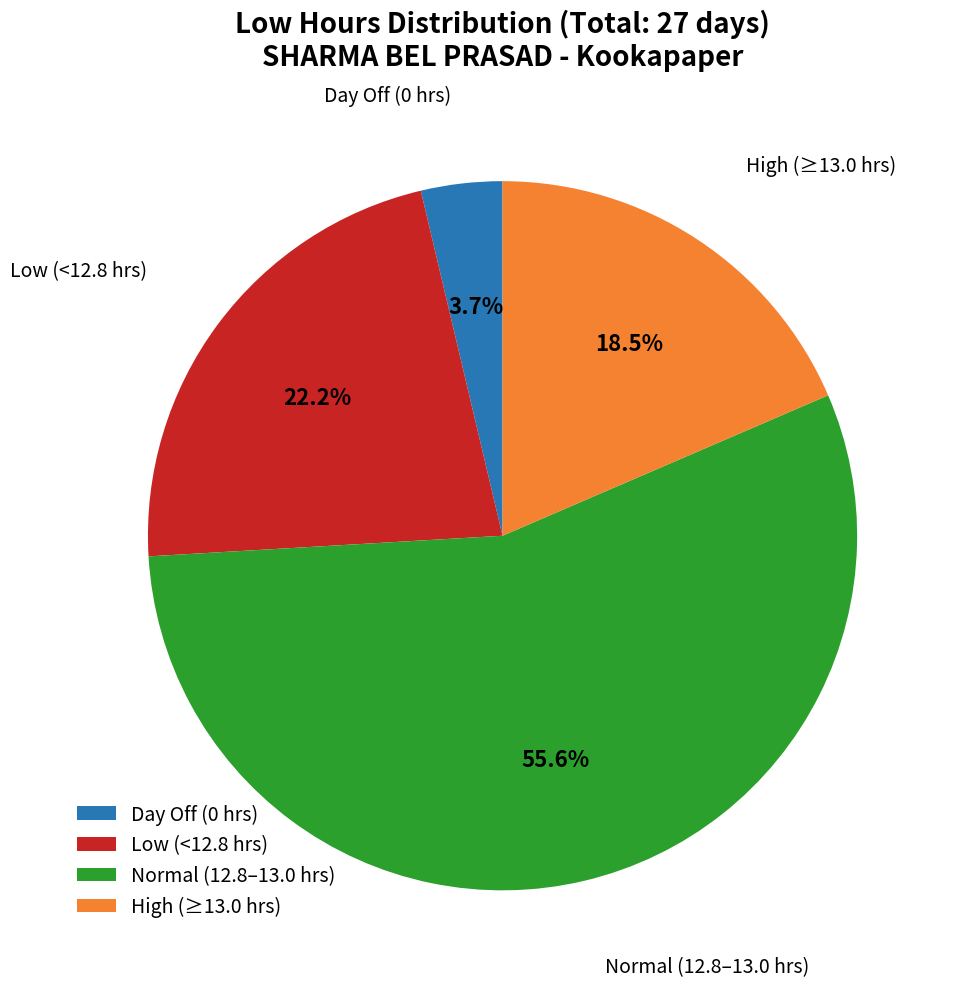

Approximately how many times larger is the value at High (≥13.0 hrs) compared to Low (<12.8 hrs)?

0.8